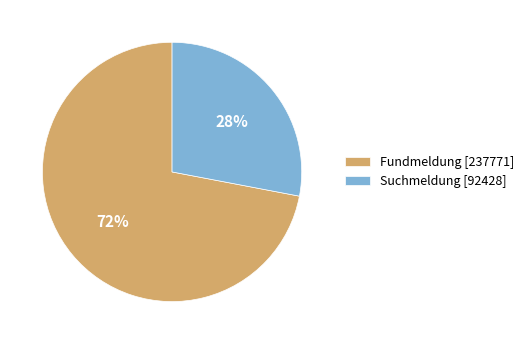

To the nearest percent, what portion does Suchmeldung represent?

28%